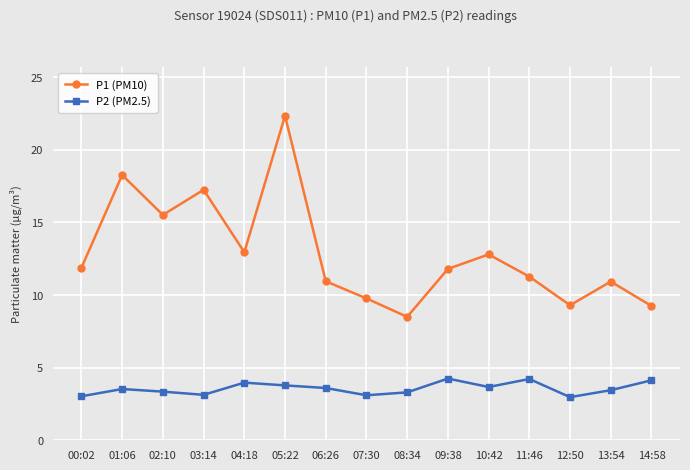

The value of P1 (PM10) at 05:22 is 22.4. True or false?

True